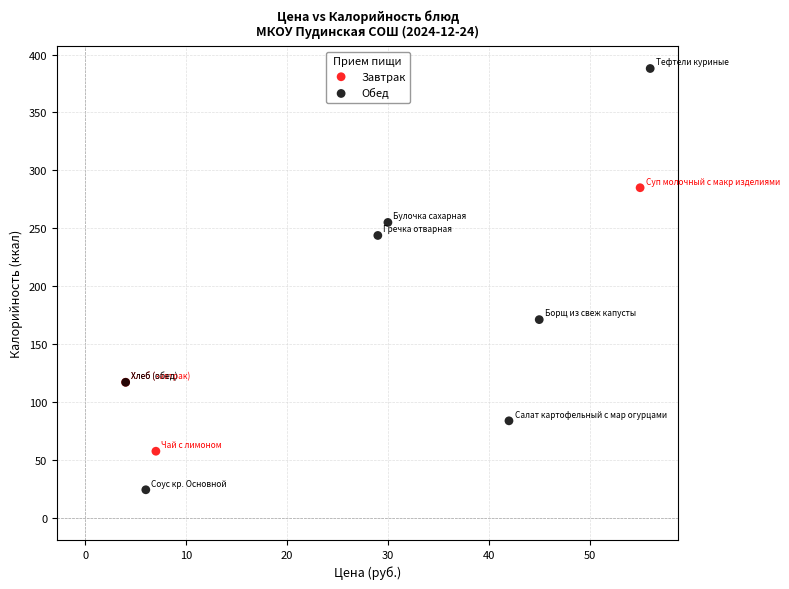

What are all the series names shown in the legend?

Завтрак, Обед